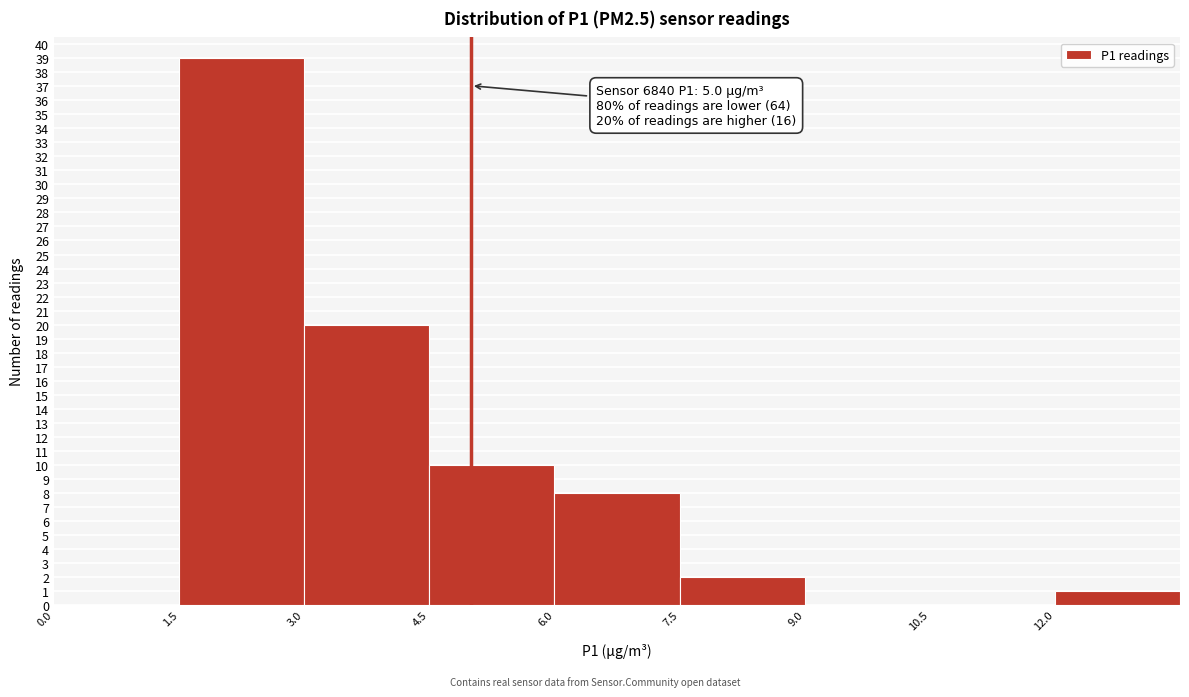

Over which range of the x-axis is the bar tallest?

1.5 to 3.0